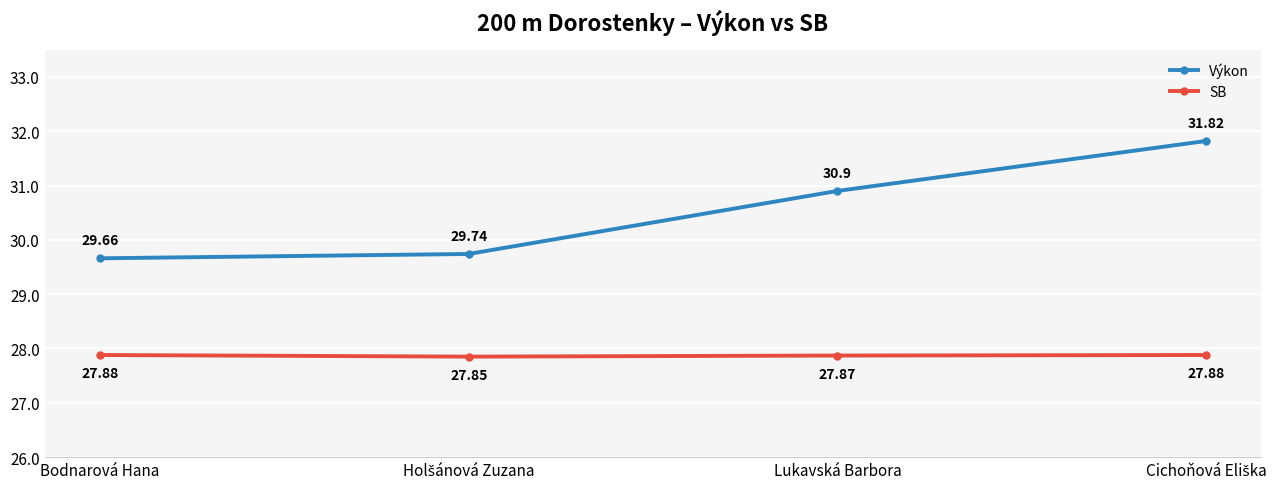

Which series has the largest total across all categories?

Výkon